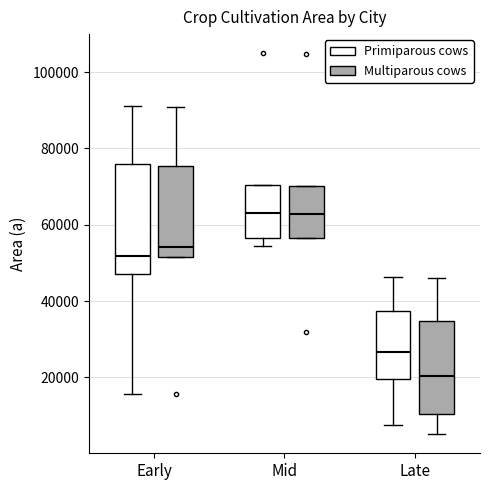

Which box is the tallest, from its lower edge to its upper edge?

Early (Primiparous cows)